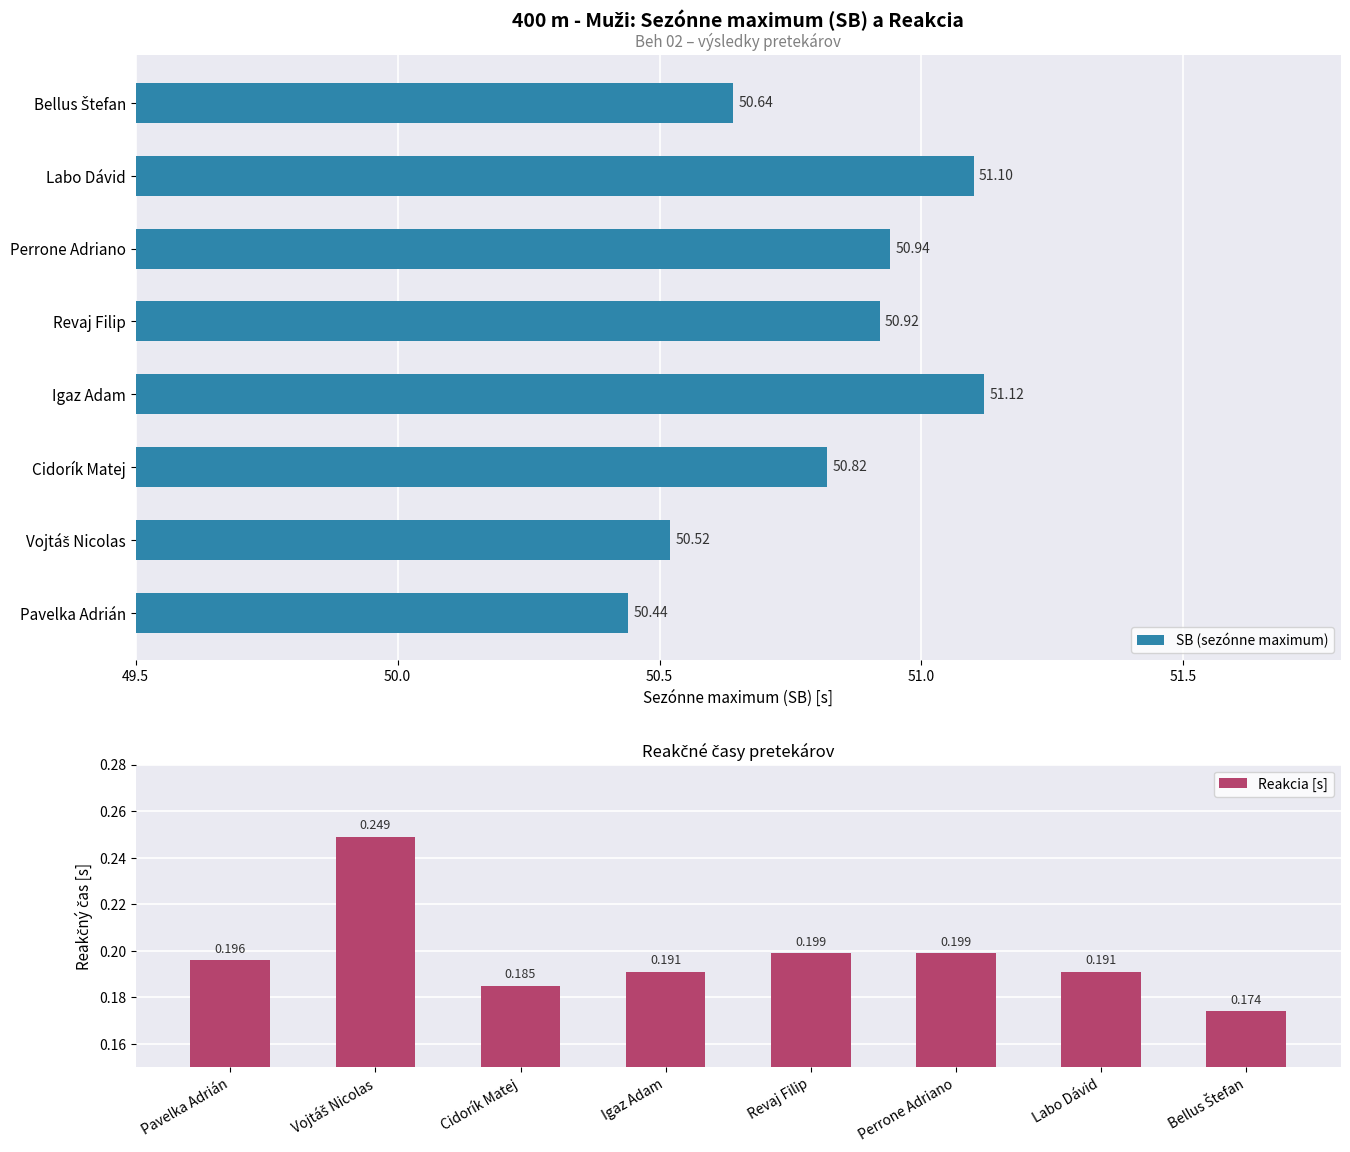

What is the difference between the maximum and minimum values in the SB (sezónne maximum) series?

0.7